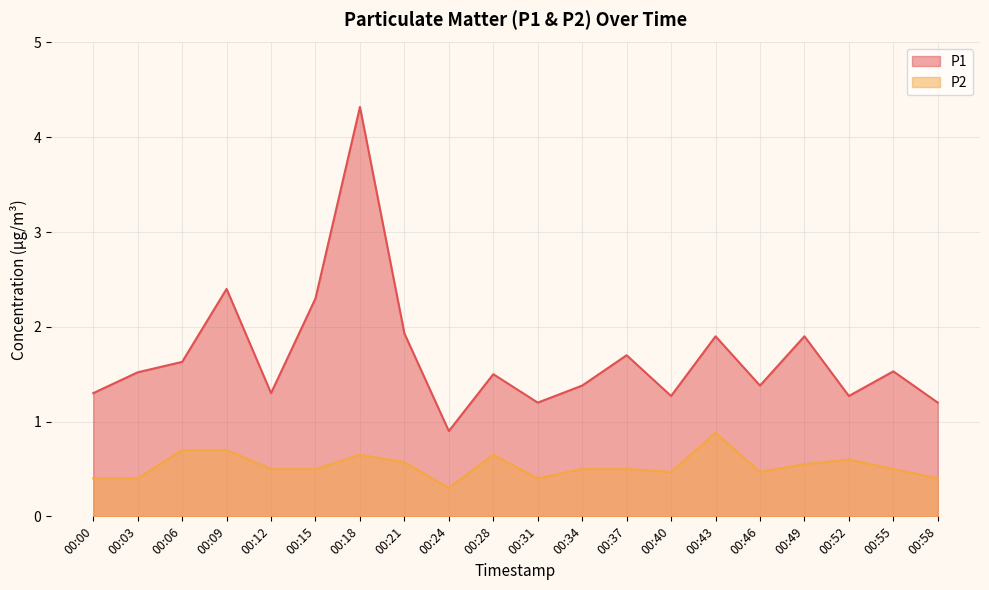

True or false: P2 has more than 1 interior local peaks.

True